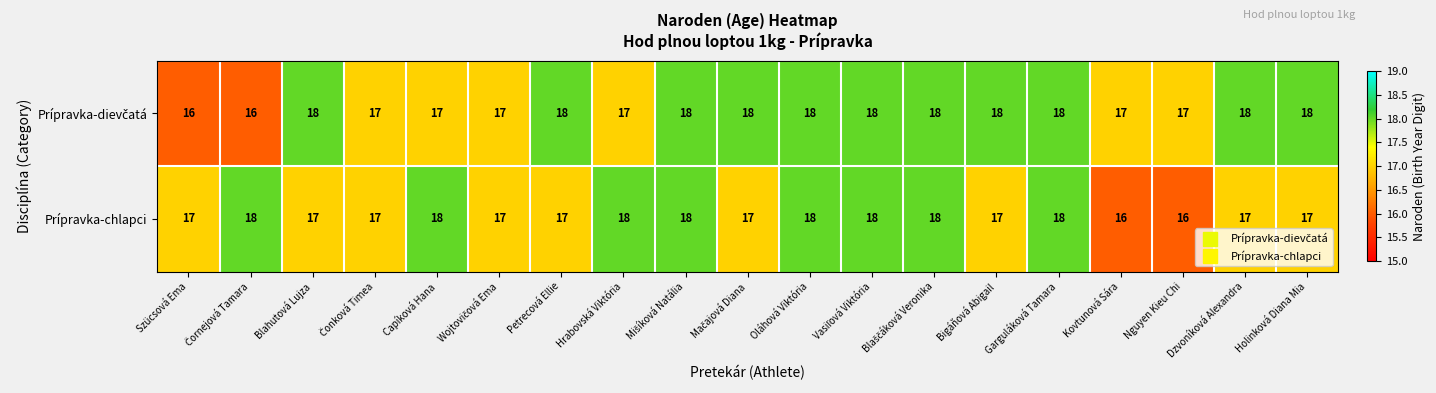

At how many categories does at least one series exceed 16?

19